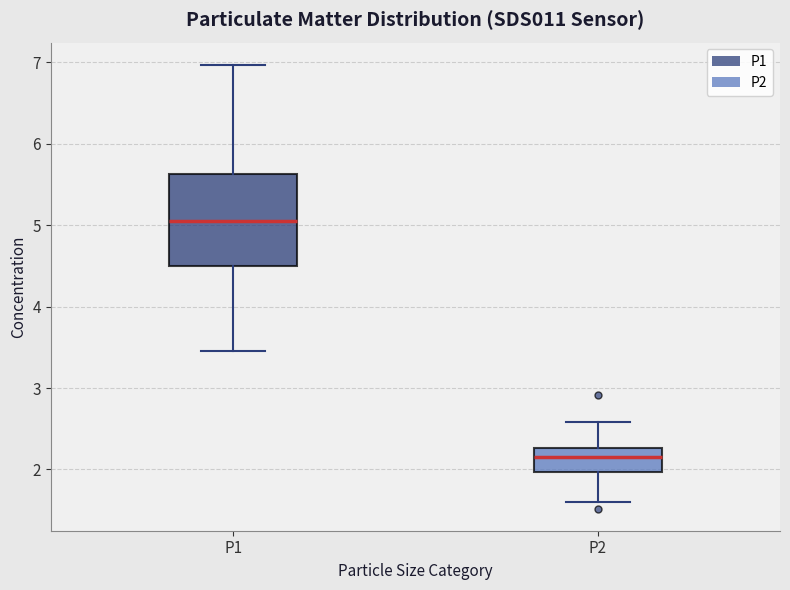

Reading left to right, read every box against the y-axis: the position of its median line, the range the box covers, and the ends of its whiskers. The values are not printed on the chart, so give them approximately, as read against the axis.

P1: median 5.1, box 4.5 to 5.6, whiskers 3.5 to 7.0
P2: median 2.2, box 2.0 to 2.3, whiskers 1.6 to 2.6